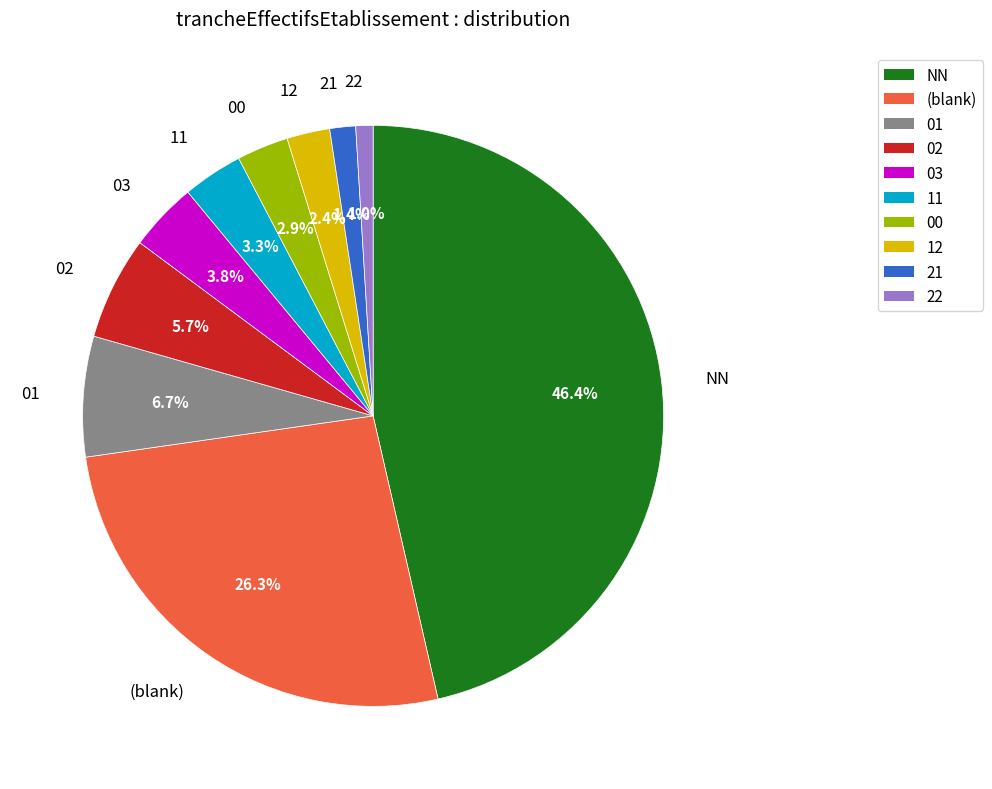

Is there any slice that represents more than half of the pie?

No